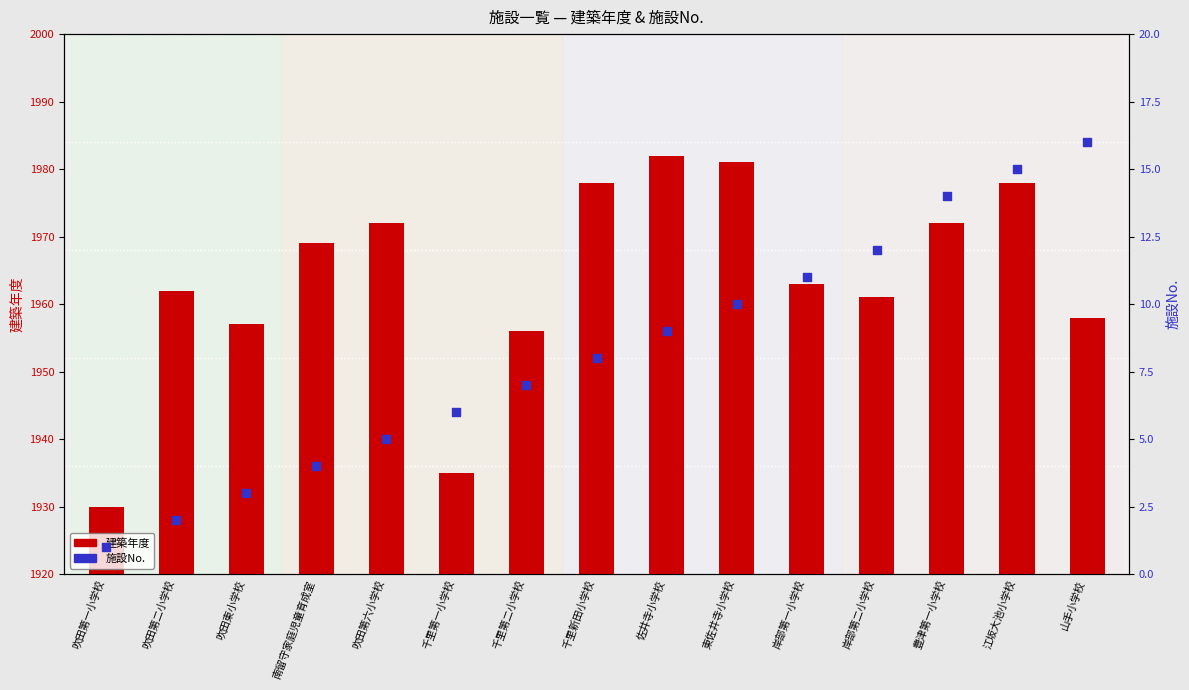

Is the value of 建築年度 at 千里第一小学校 greater than the value of 施設No. at 豊津第一小学校?

Yes